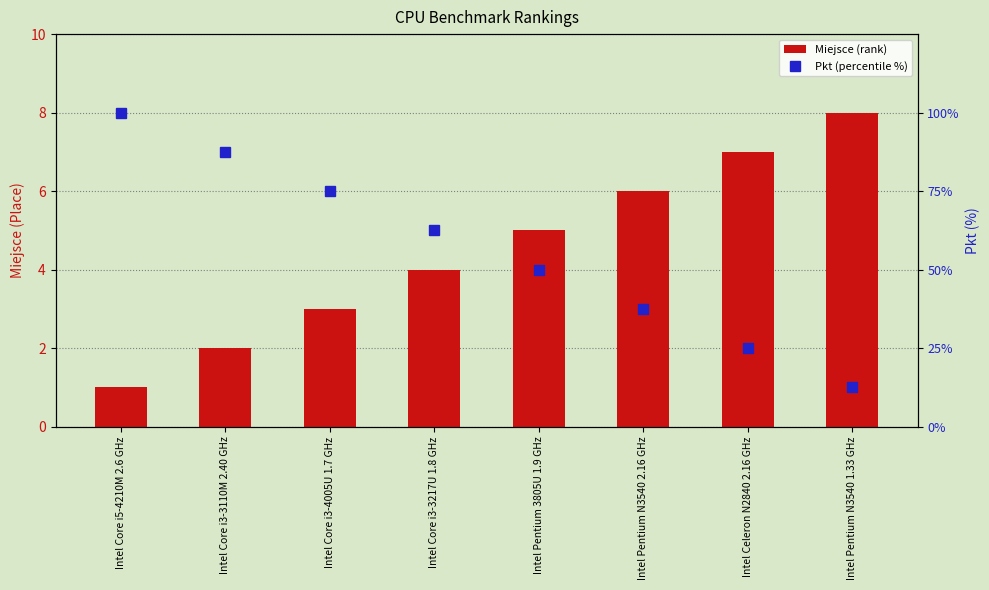

Which has a higher value, Intel Core i3-3217U 1.8 GHz or Intel Pentium N3540 1.33 GHz?

Intel Pentium N3540 1.33 GHz